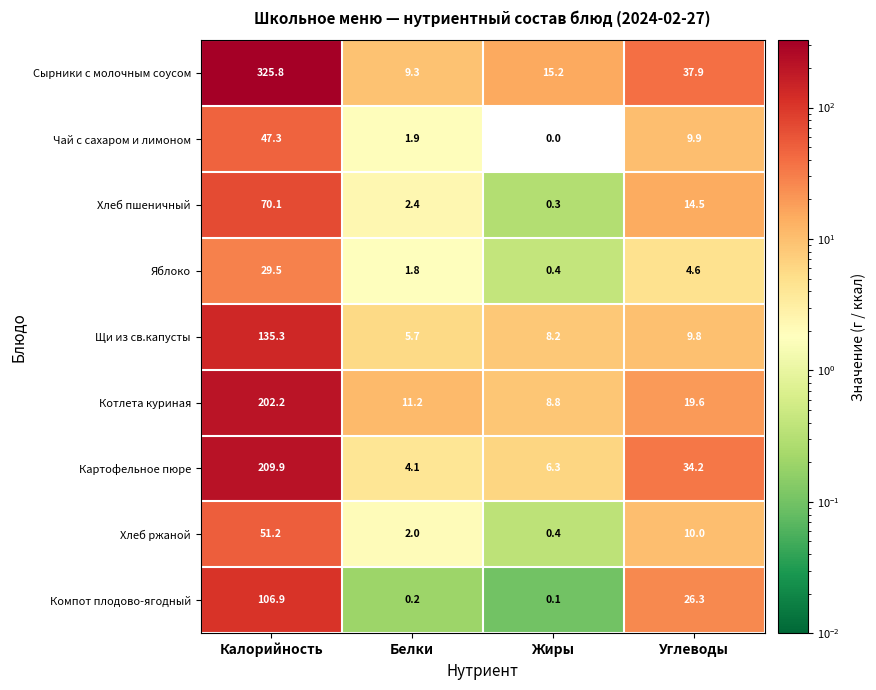

What is the difference between the maximum and minimum values in the Яблоко series?

29.1